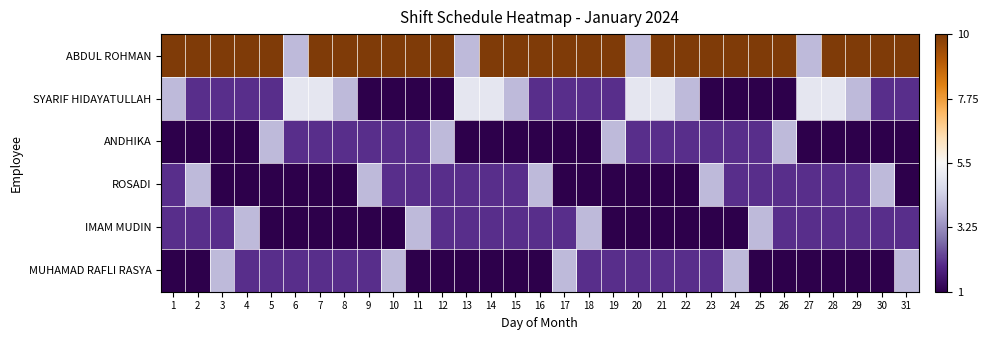

What is the difference between the highest and lowest values at 19?

2.0